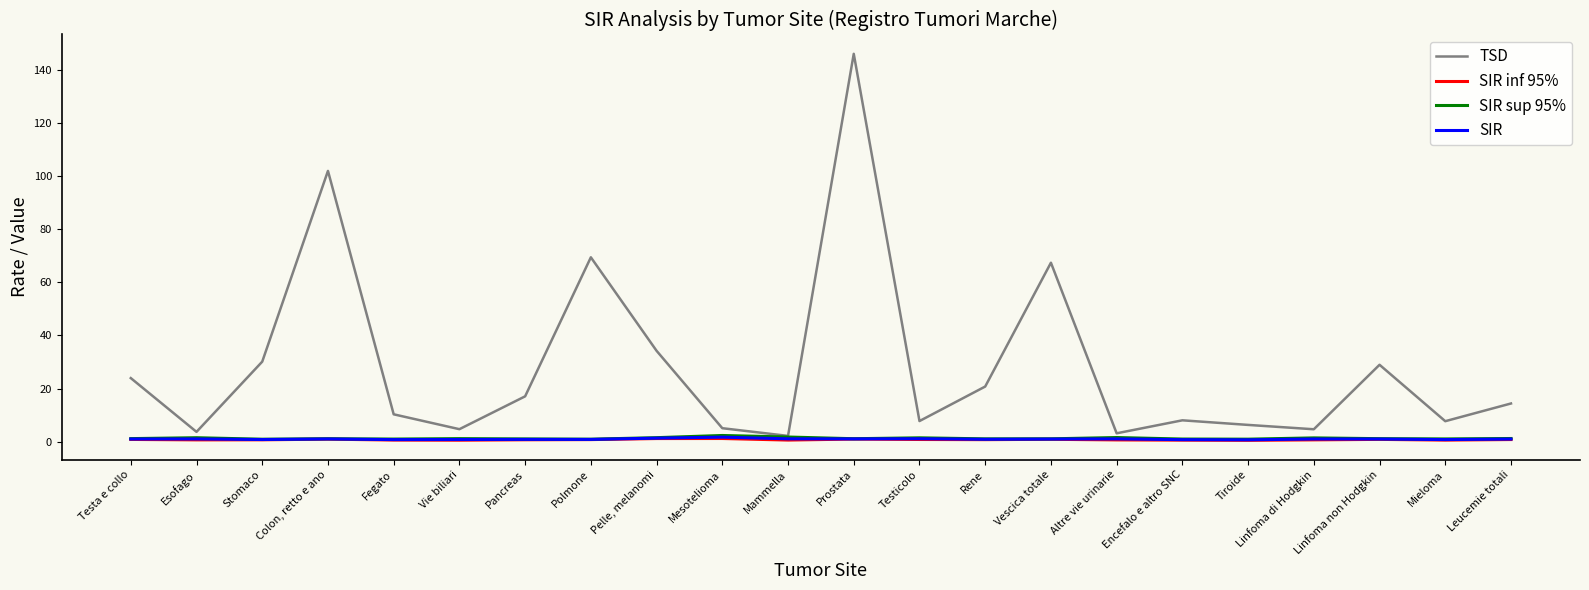

At which category is the sum across all series the highest?

Prostata